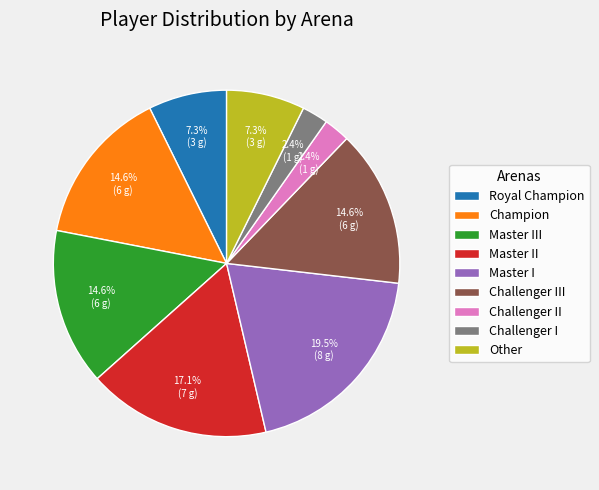

What is the largest slice in the pie chart?

Master I